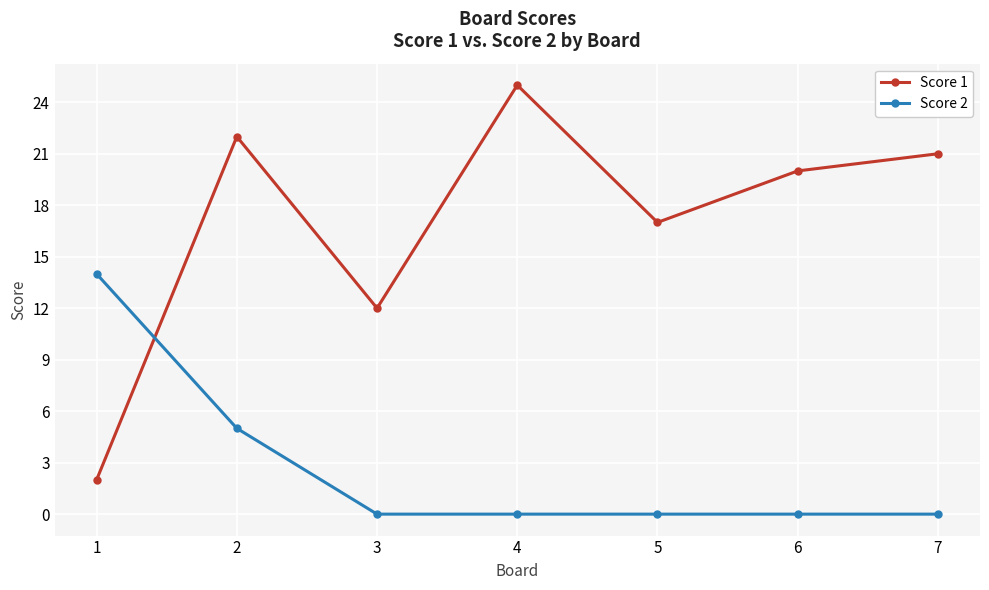

What is the greatest value displayed?

25